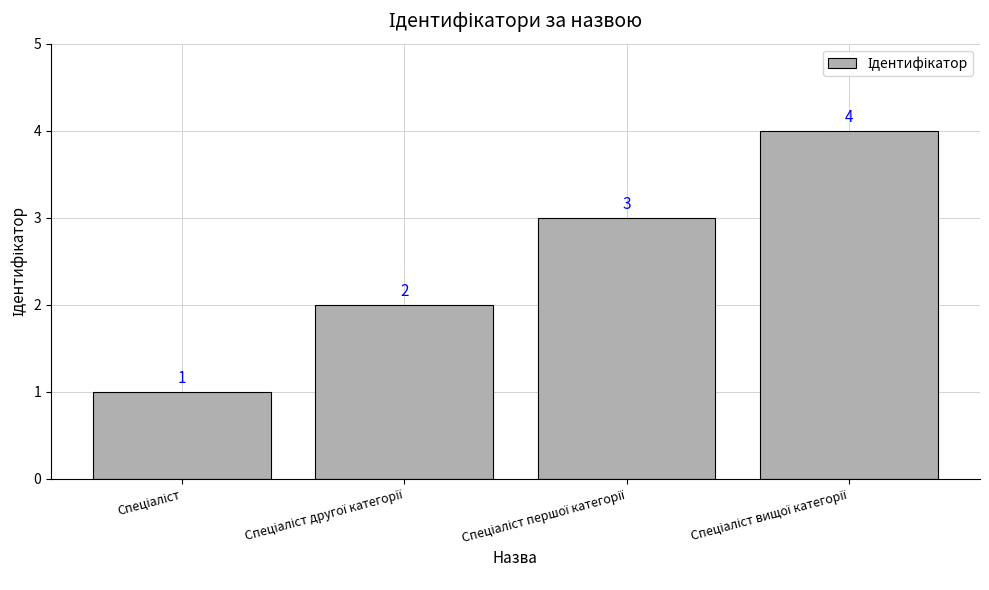

What is the greatest value displayed?

4